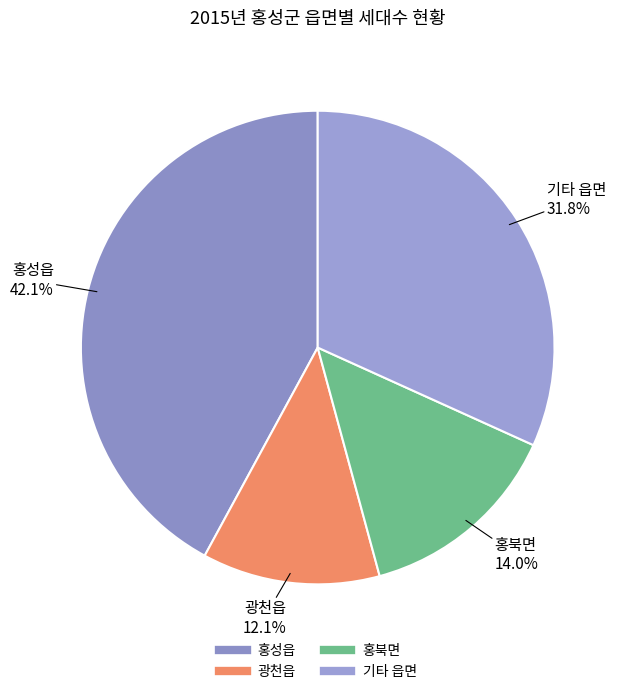

Count the number of slices in the pie.

4